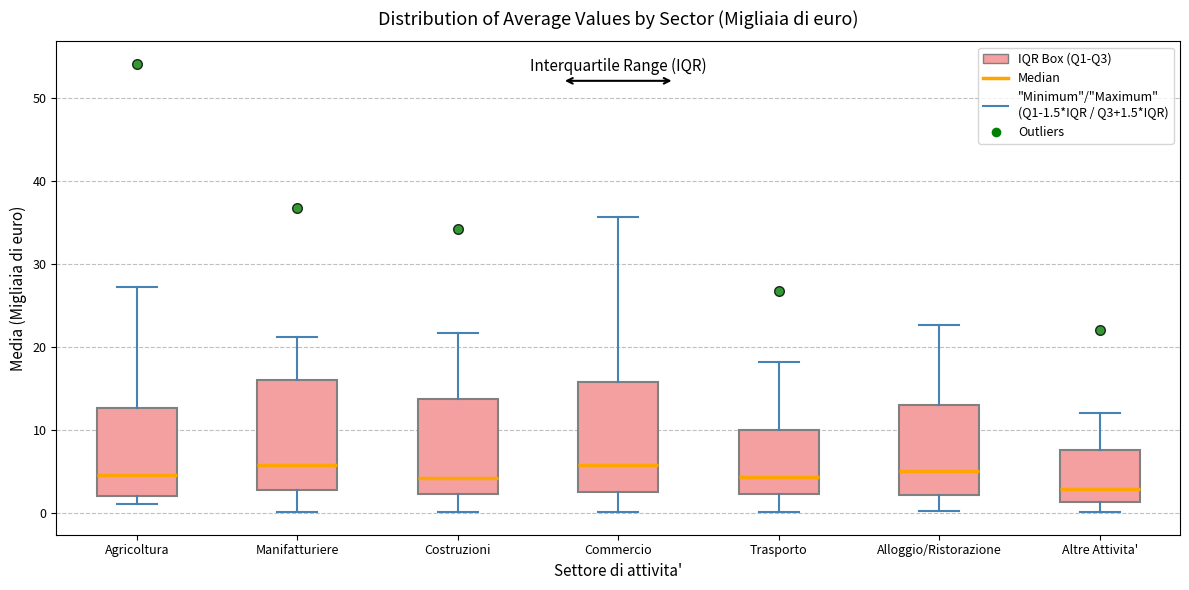

Reading left to right, read every box against the y-axis: the position of its median line, the range the box covers, and the ends of its whiskers. The values are not printed on the chart, so give them approximately, as read against the axis.

Agricoltura: median 5, box 2 to 13, whiskers 1 to 27
Manifatturiere: median 6, box 3 to 16, whiskers 0 to 21
Costruzioni: median 4, box 2 to 14, whiskers 0 to 22
Commercio: median 6, box 3 to 16, whiskers 0 to 36
Trasporto: median 4, box 2 to 10, whiskers 0 to 18
Alloggio/Ristorazione: median 5, box 2 to 13, whiskers 0 to 23
Altre Attivita': median 3, box 1 to 8, whiskers 0 to 12